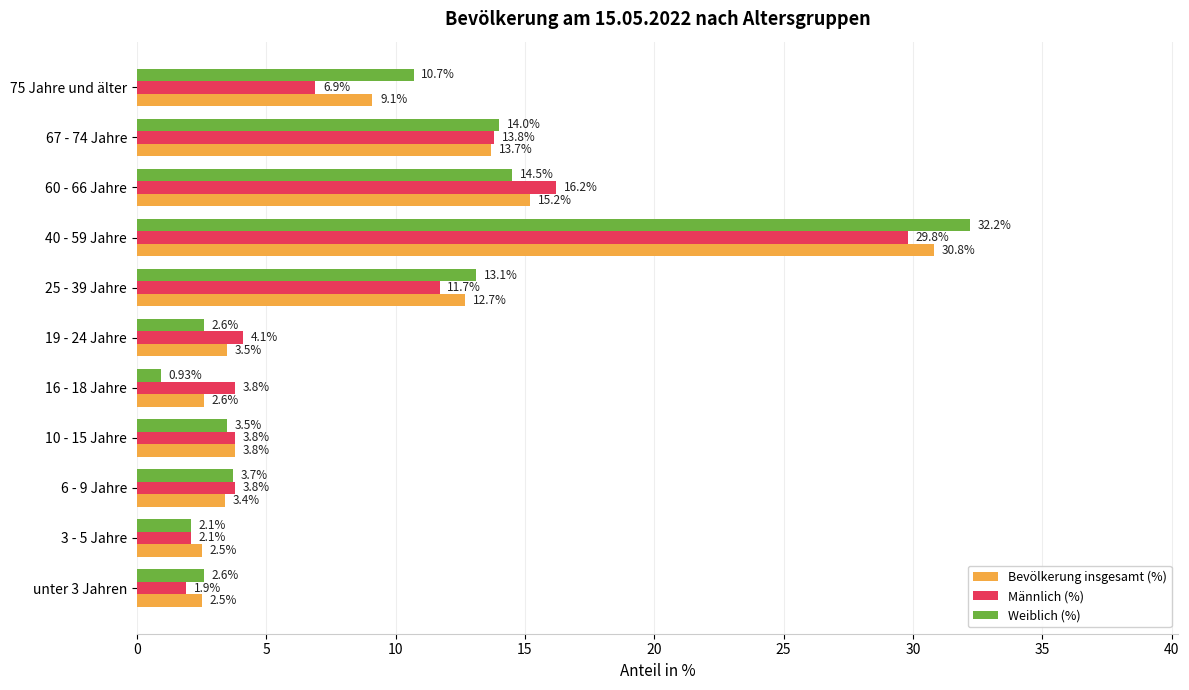

At which label does Weiblich (%) reach its minimum?

16 - 18 Jahre